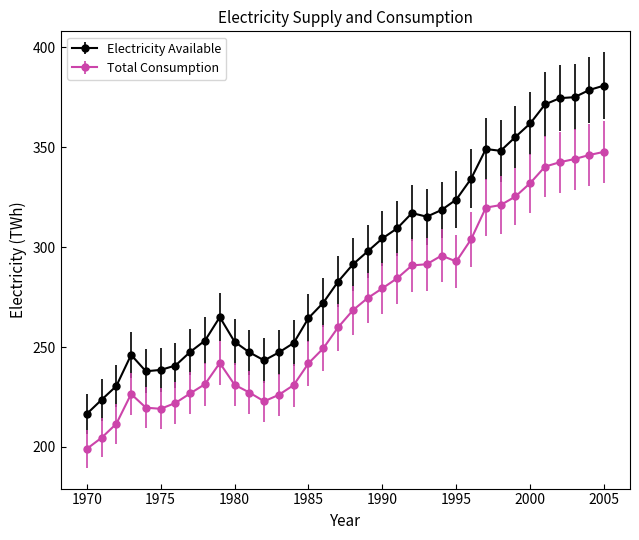

What is the greatest value displayed?

380.9